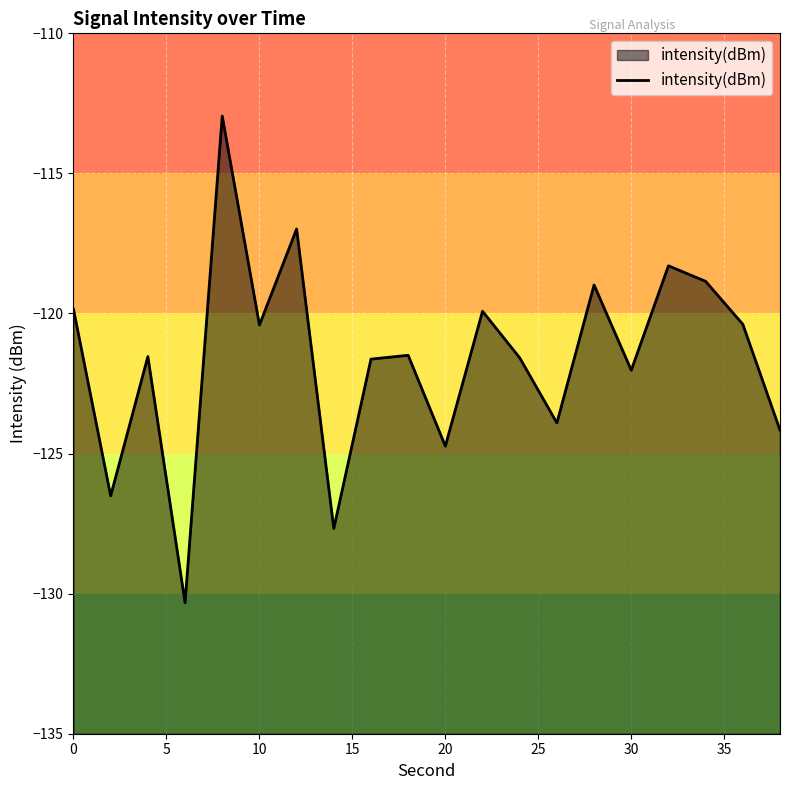

What is the difference between the maximum and minimum values?

17.4